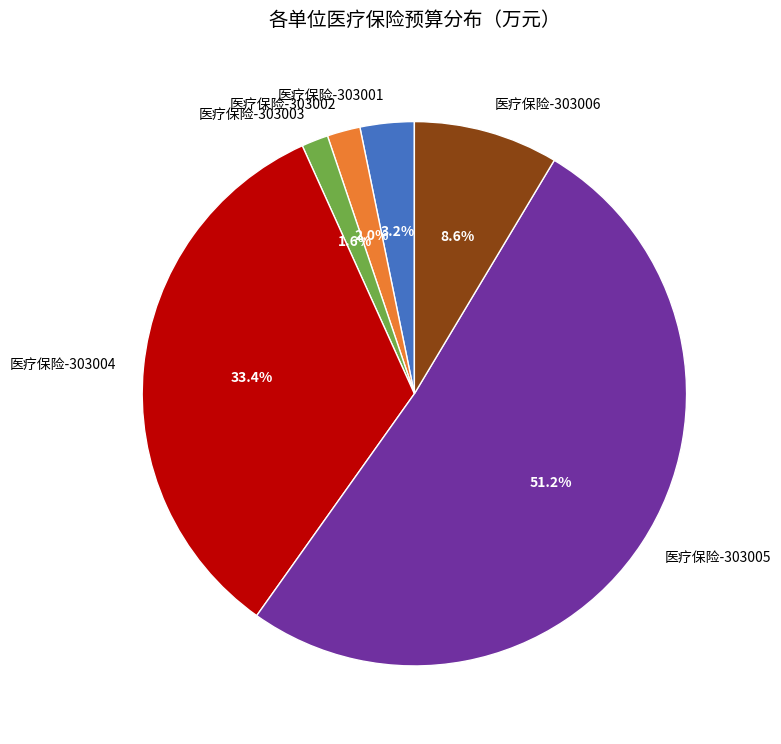

Do 医疗保险-303001 and 医疗保险-303004 together represent more than half of the pie?

No